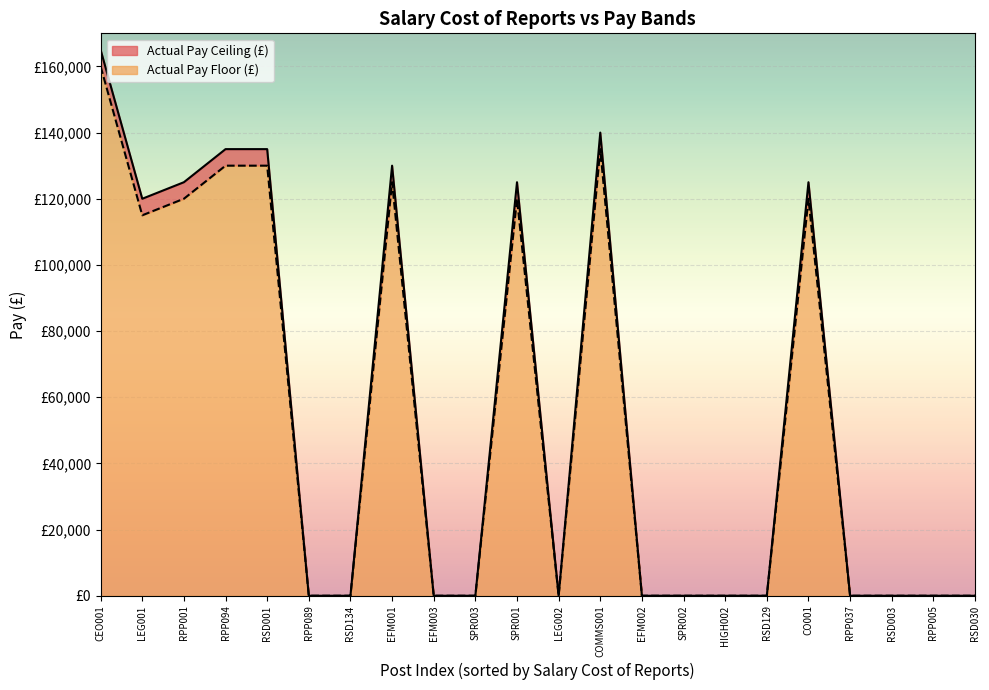

The Actual Pay Ceiling (£) series shows 79988 at RSD003. True or false?

False